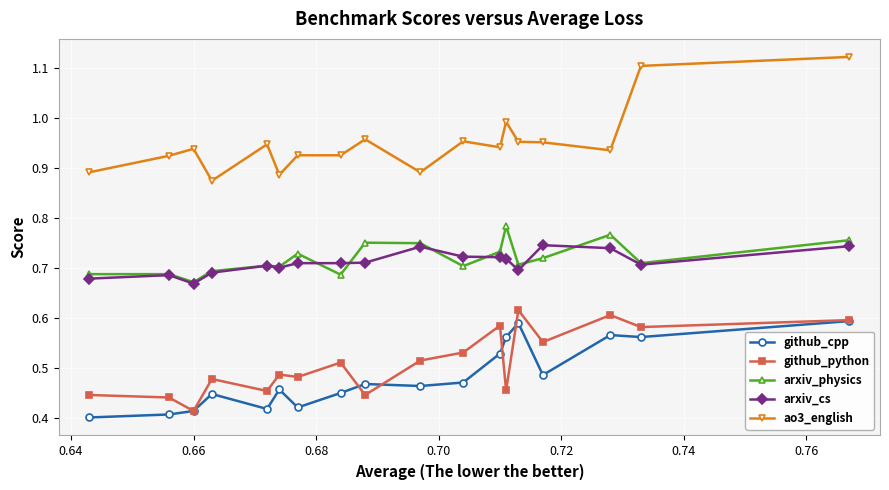

True or false: arxiv_cs has more than 2 interior local peaks.

True